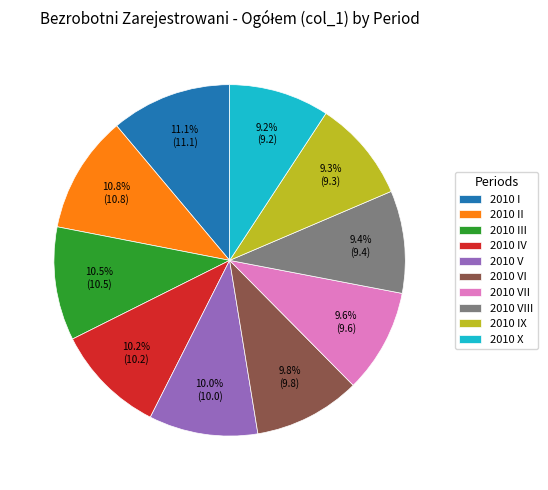

What is the ratio of the value at 2010 V to the value at 2010 IX?

1.1